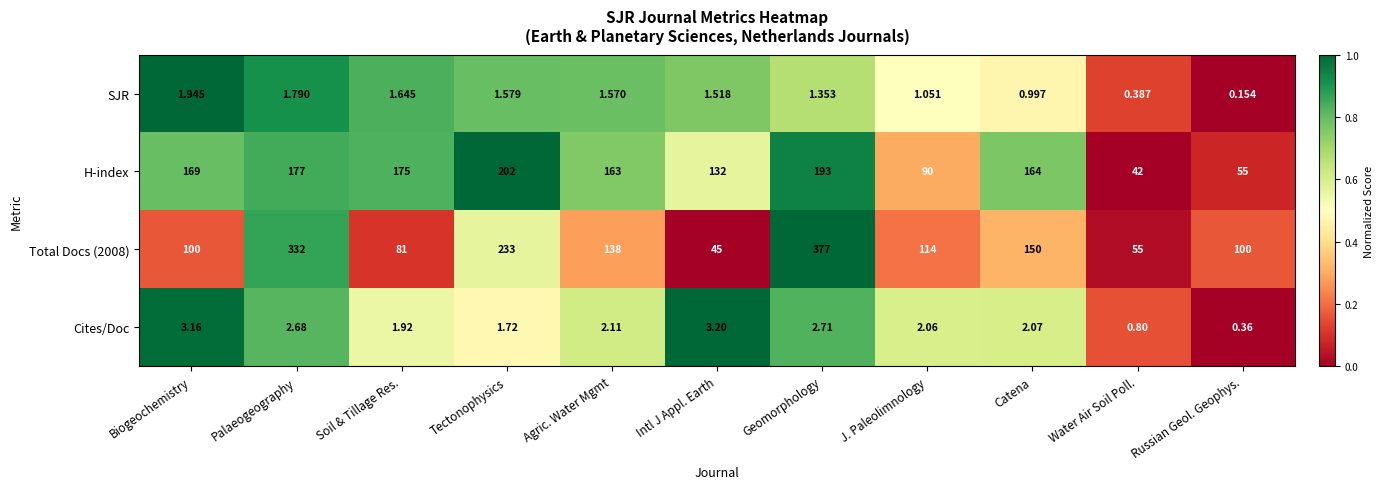

At which label does Total Docs (2008) first exceed 114?

Palaeogeography